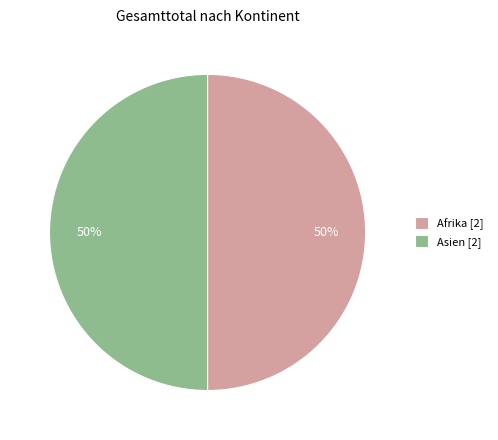

How many segments does this pie chart have?

2